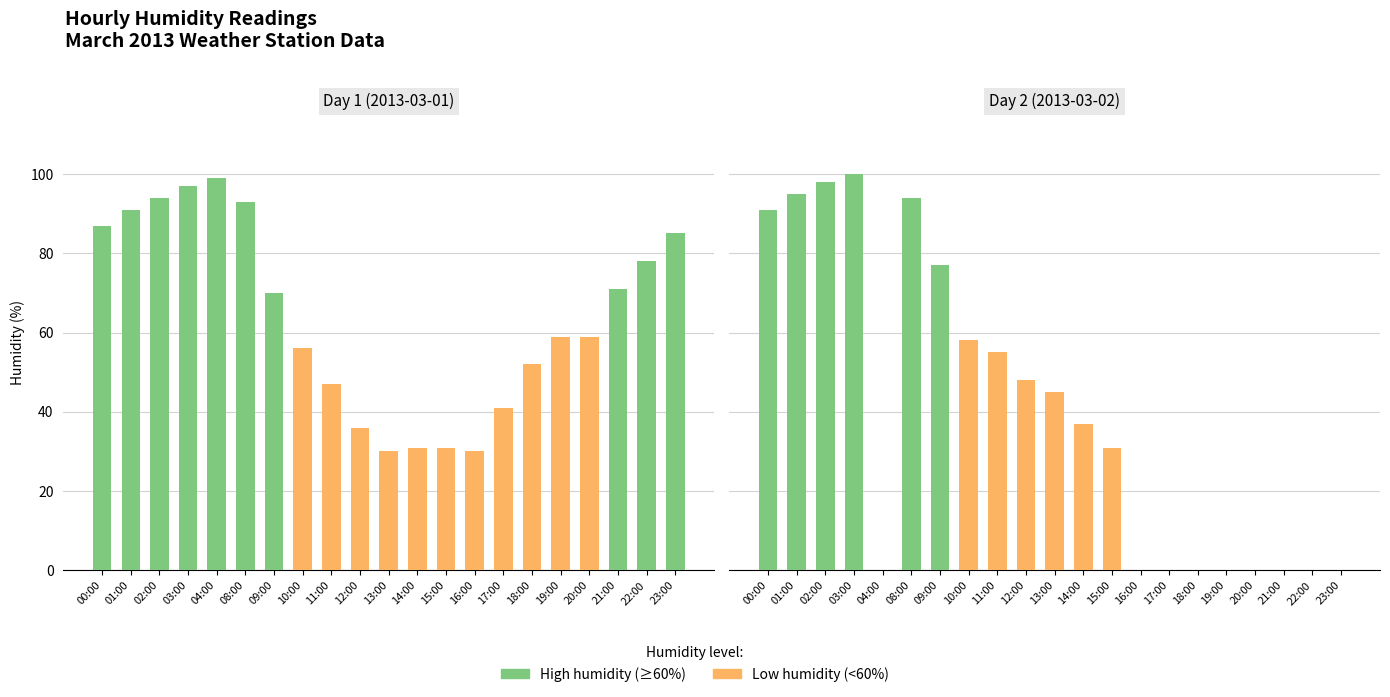

What position from the left is 19:00?

17